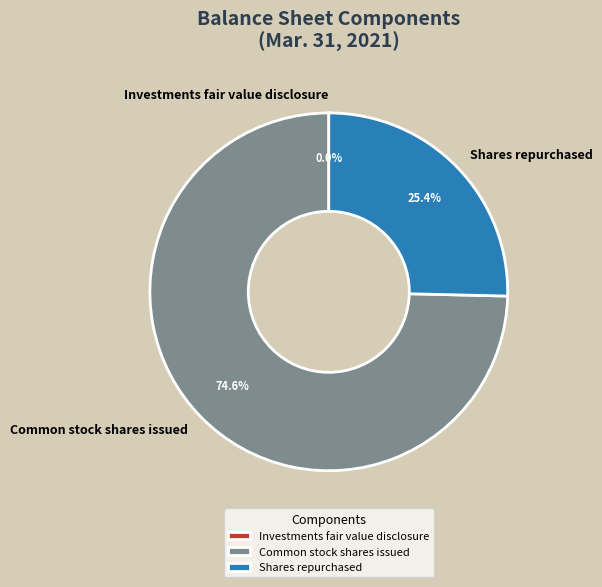

Is the sum of Common stock shares issued and Shares repurchased greater than half?

Yes